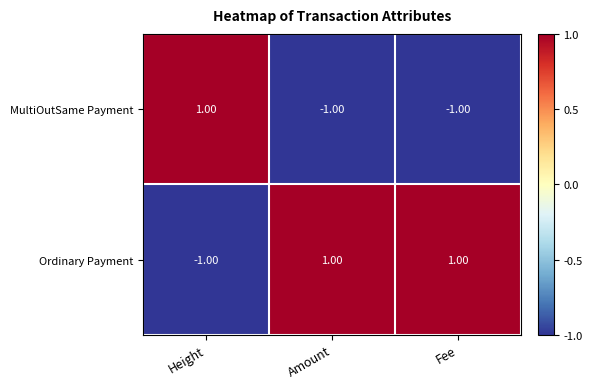

At how many categories does at least one series exceed 0?

3